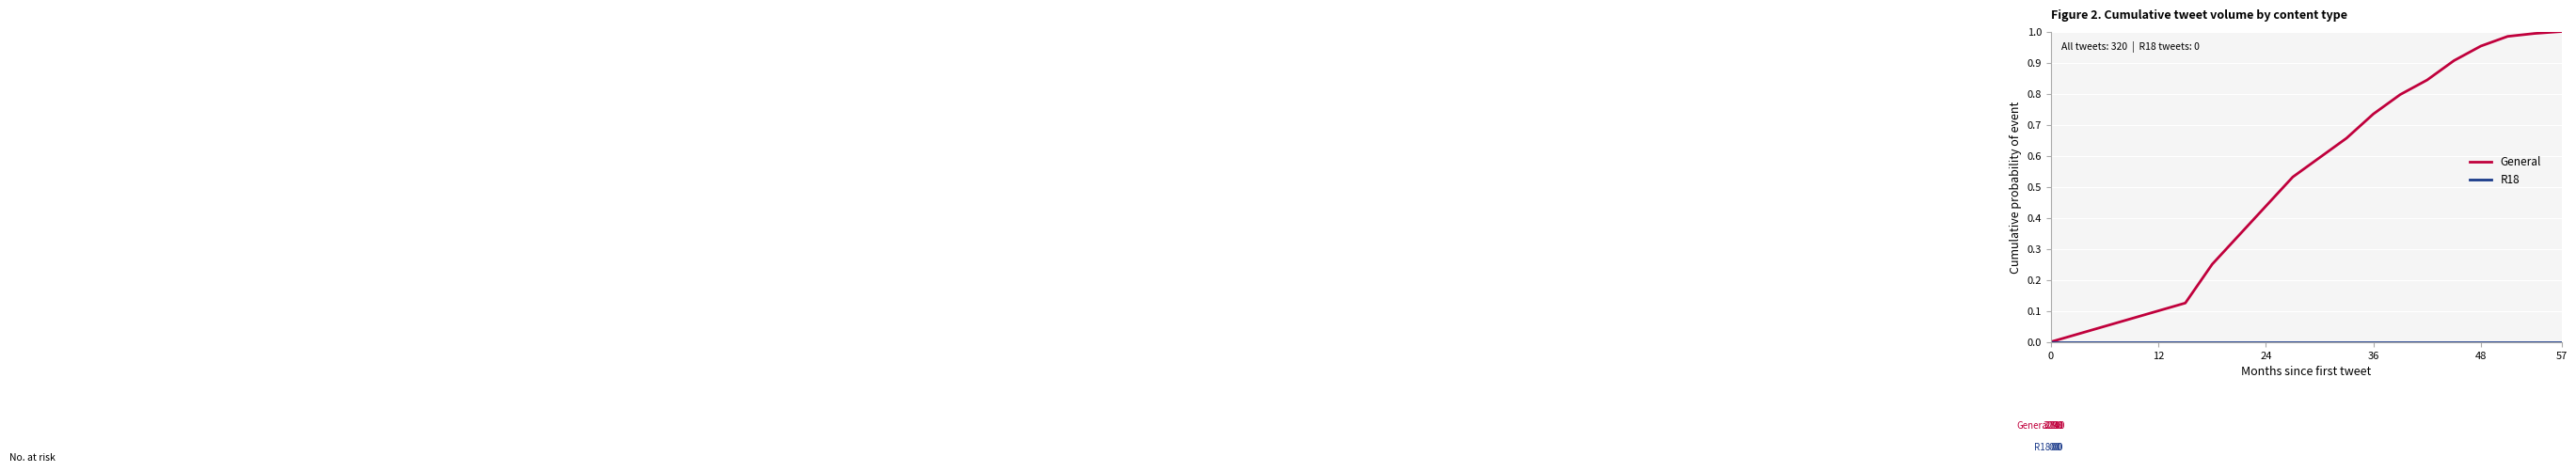

Which series has the largest total across all categories?

General